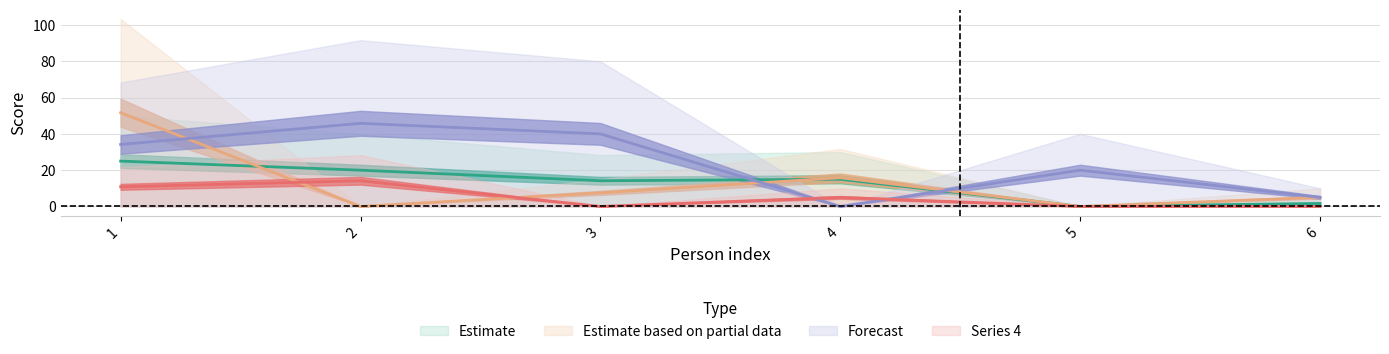

Does the chart display data point markers on the line(s)?

No